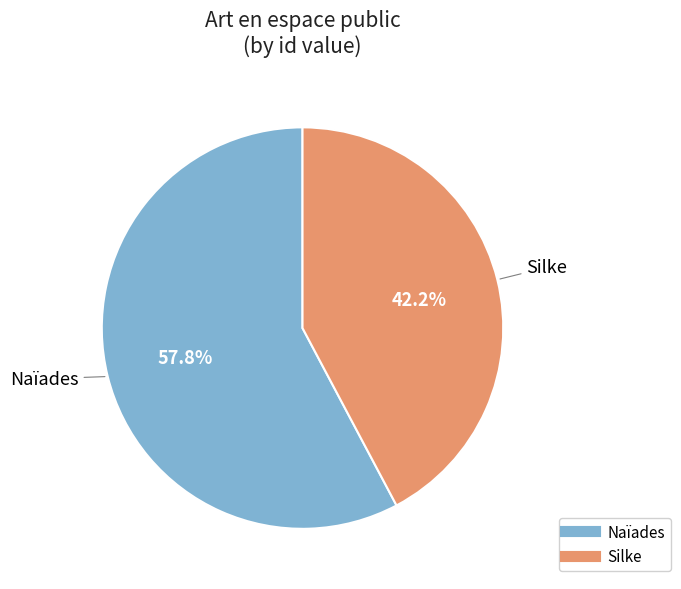

To the nearest percent, what is the combined percentage of Silke and Naïades?

100%